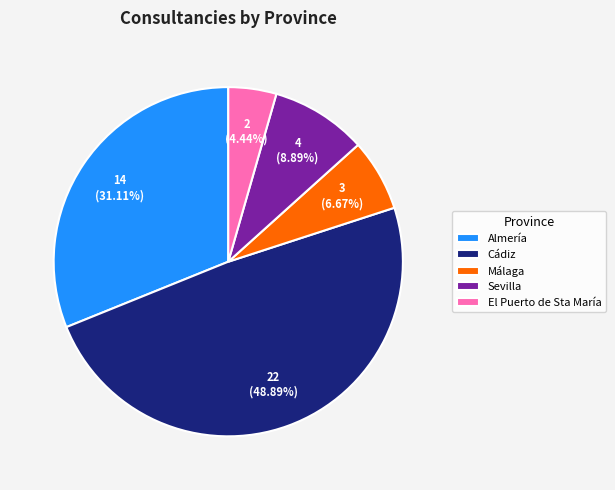

How many segments does this pie chart have?

5